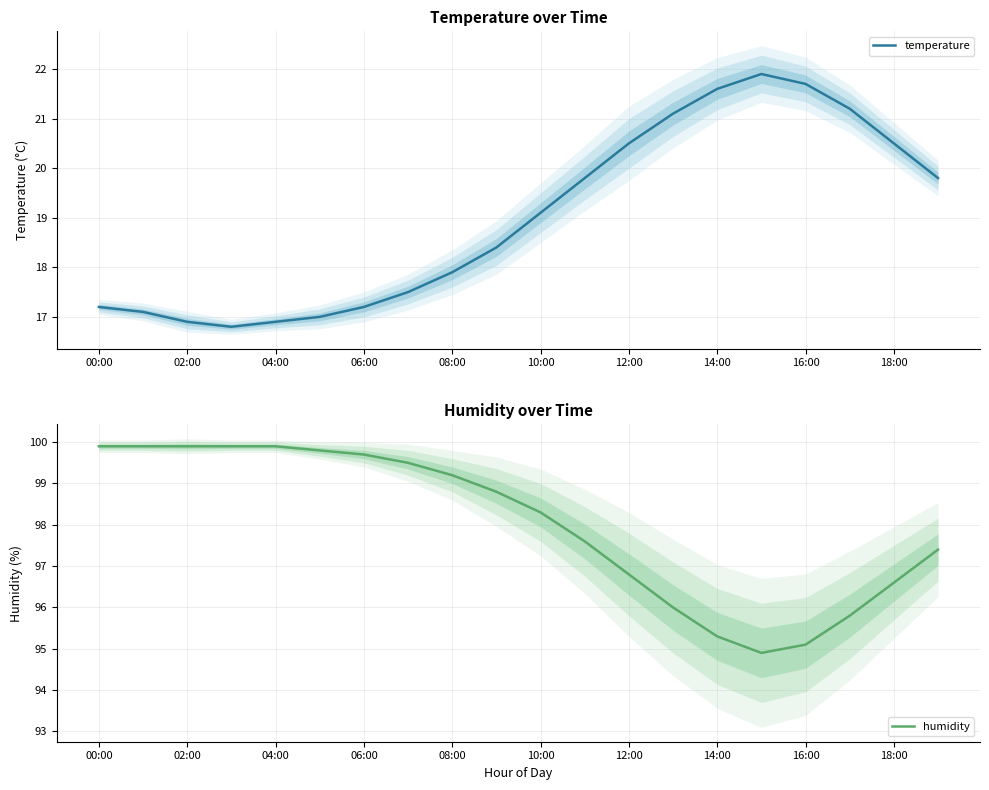

What value does the humidity series have at 19?

97.4